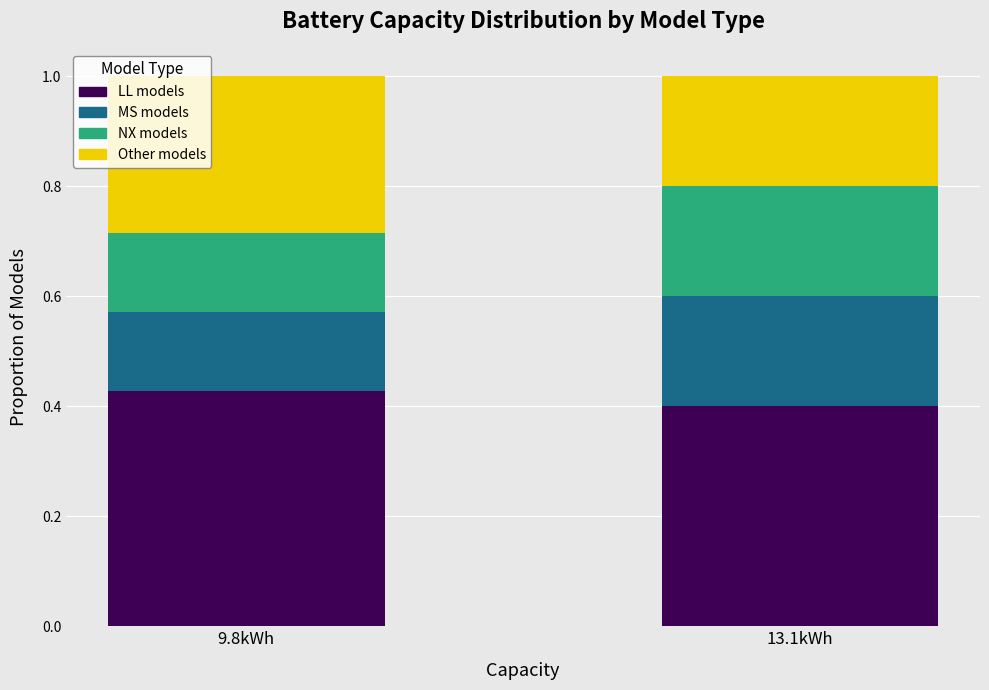

The LL models series shows 0.4 at 13.1kWh. True or false?

True